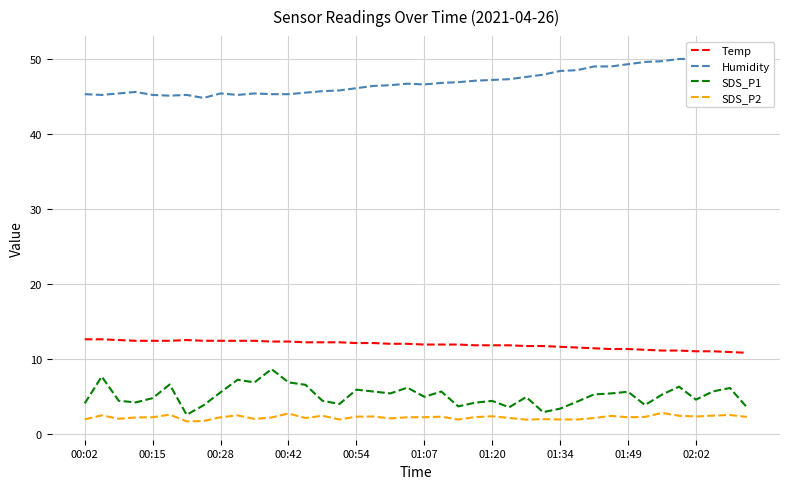

True or false: Temp and SDS_P2 cross at least once.

False